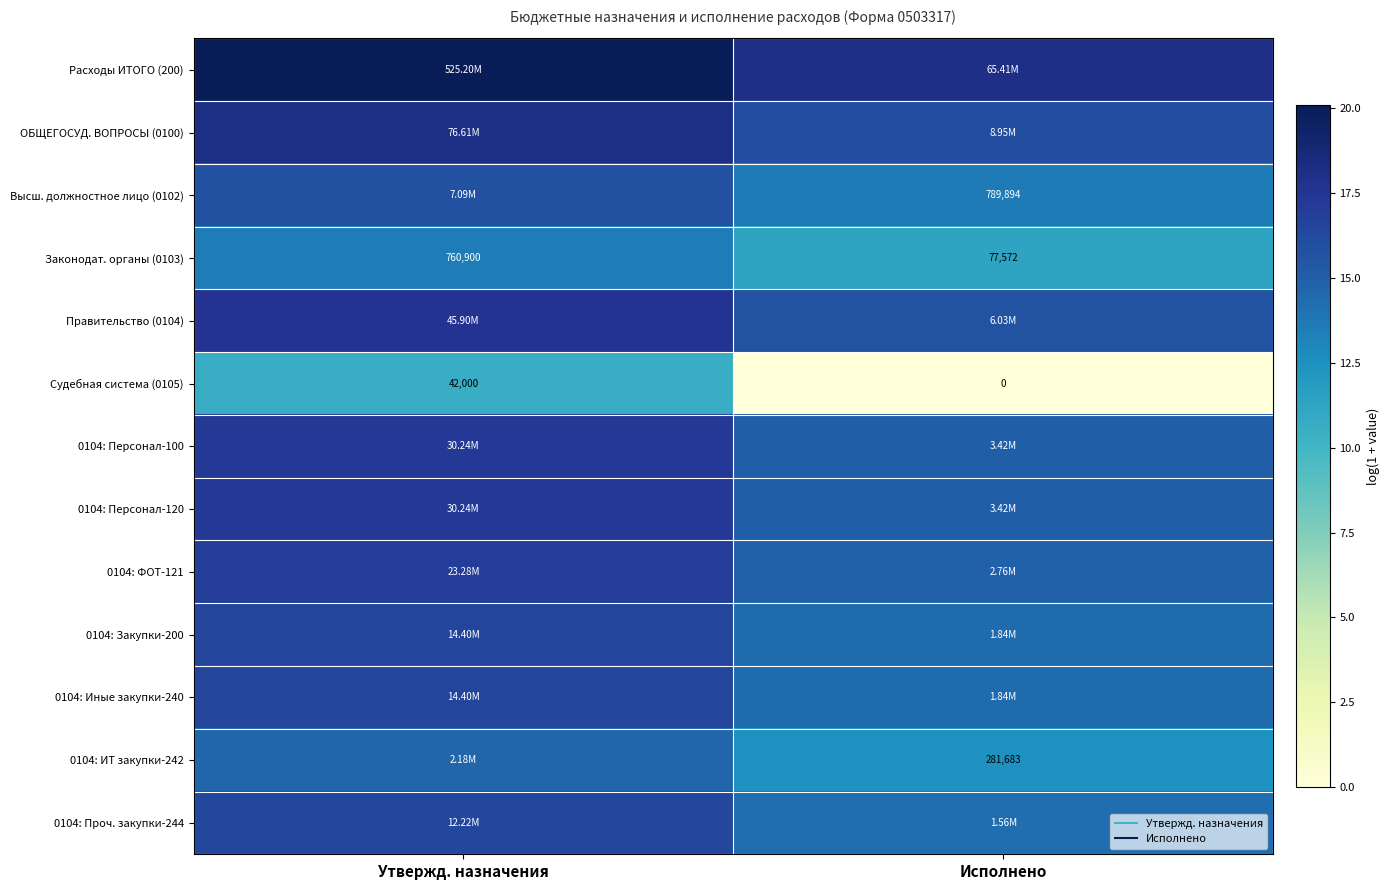

What is the greatest value displayed?

20.1